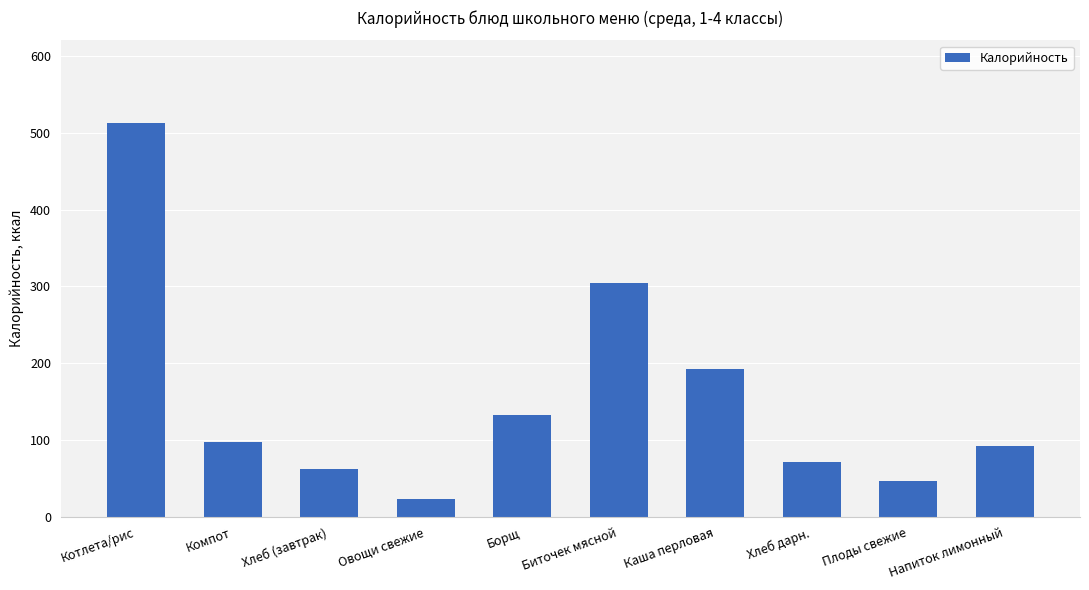

Reading right to left, transcribe all the data shown in this chart.

93	47	72	192	305	133	24	62	98	512